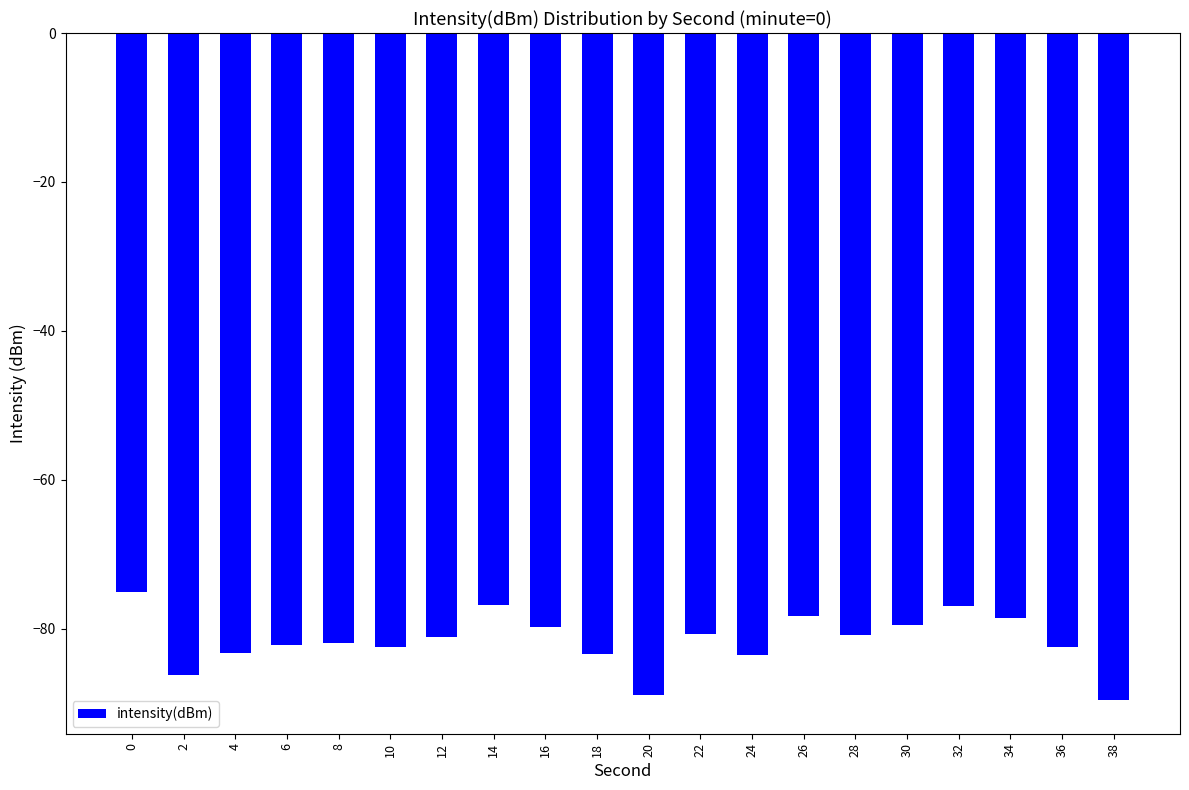

What is the difference between the maximum and minimum values?

14.5